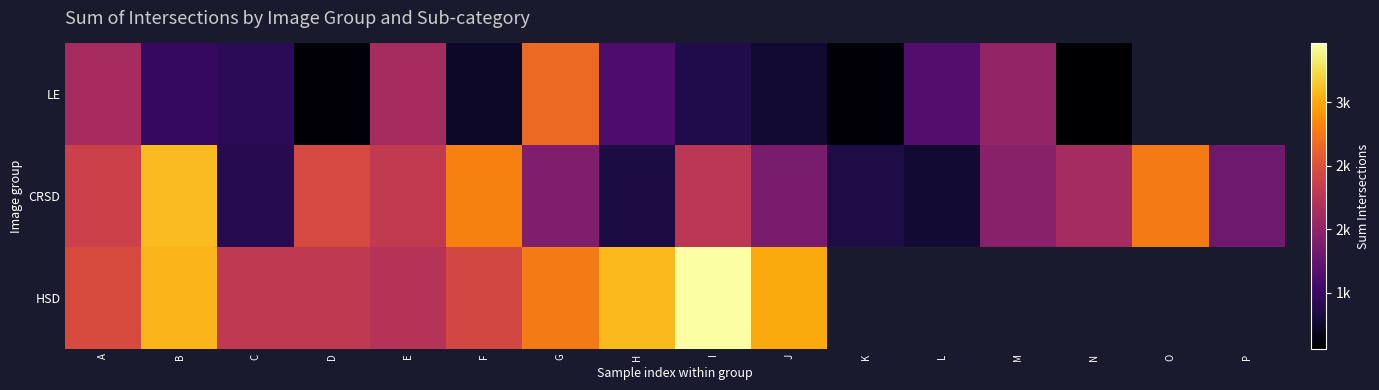

The value of CRSD at A is 3995.7. True or false?

False